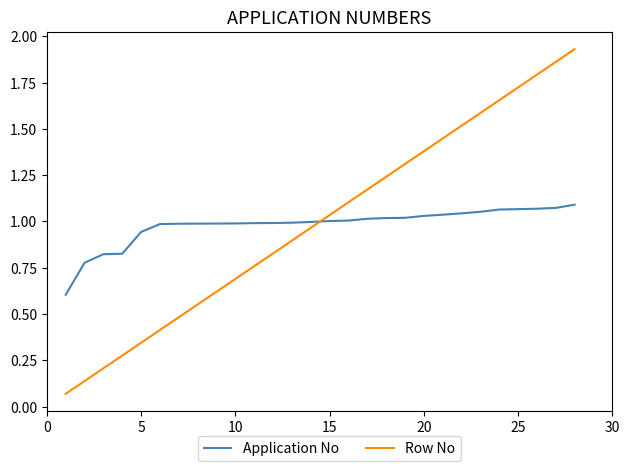

Rank the series by their maximum value, from lowest to highest.

Application No, Row No